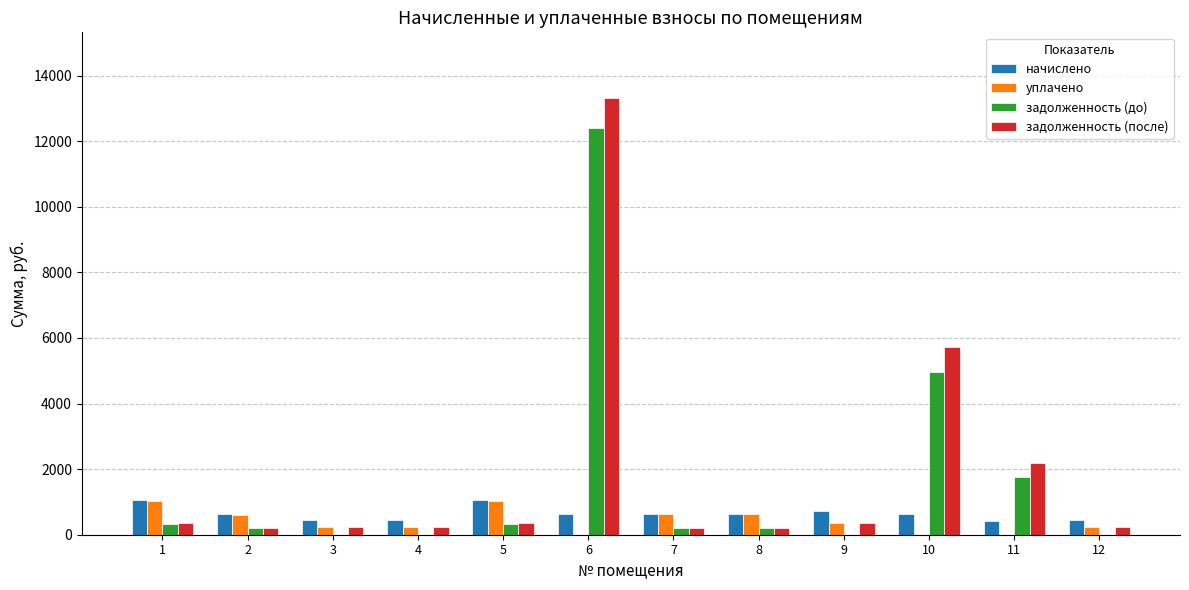

Where does the уплачено series first go above 355?

1